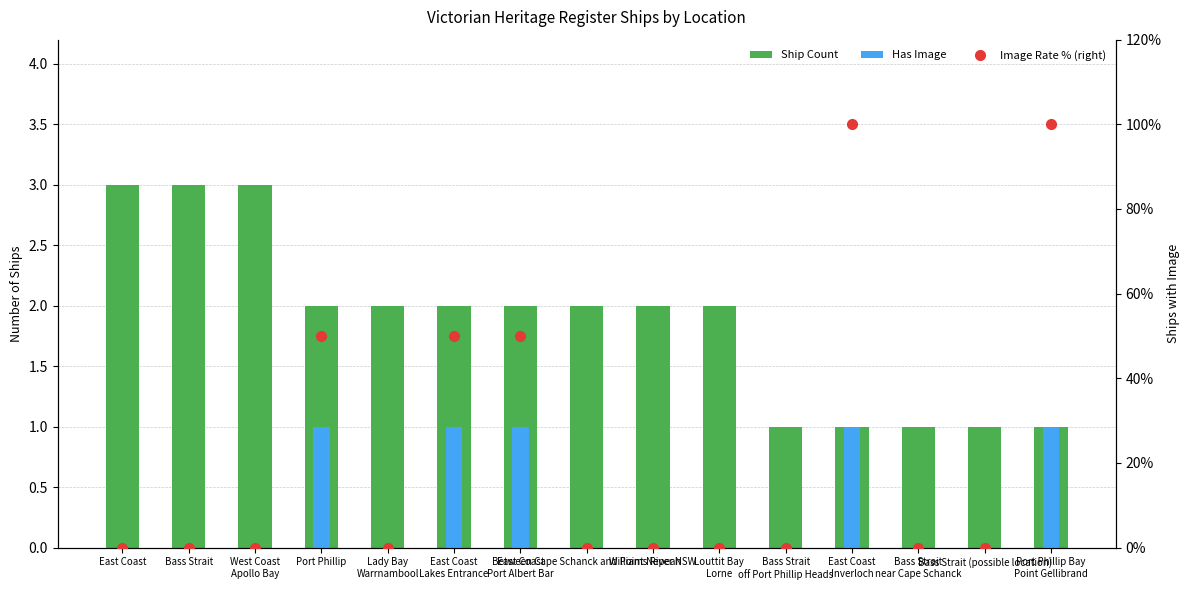

Reading left to right, list all the values displayed in this chart.

Ship Count: East Coast=3	Bass Strait=3	West Coast
Apollo Bay=3	Port Phillip=2	Lady Bay
Warrnambool=2	East Coast
Lakes Entrance=2	East Coast
Port Albert Bar=2	Between Cape Schanck and Point Nepean=2	Williams River NSW=2	Louttit Bay
Lorne=2	Bass Strait
off Port Phillip Heads=1	East Coast
Inverloch=1	Bass Strait
near Cape Schanck=1	Bass Strait (possible location)=1	Port Phillip Bay
Point Gellibrand=1
Has Image: East Coast=0	Bass Strait=0	West Coast
Apollo Bay=0	Port Phillip=1	Lady Bay
Warrnambool=0	East Coast
Lakes Entrance=1	East Coast
Port Albert Bar=1	Between Cape Schanck and Point Nepean=0	Williams River NSW=0	Louttit Bay
Lorne=0	Bass Strait
off Port Phillip Heads=0	East Coast
Inverloch=1	Bass Strait
near Cape Schanck=0	Bass Strait (possible location)=0	Port Phillip Bay
Point Gellibrand=1
Image Rate % (right): East Coast=0	Bass Strait=0	West Coast
Apollo Bay=0	Port Phillip=50	Lady Bay
Warrnambool=0	East Coast
Lakes Entrance=50	East Coast
Port Albert Bar=50	Between Cape Schanck and Point Nepean=0	Williams River NSW=0	Louttit Bay
Lorne=0	Bass Strait
off Port Phillip Heads=0	East Coast
Inverloch=100	Bass Strait
near Cape Schanck=0	Bass Strait (possible location)=0	Port Phillip Bay
Point Gellibrand=100